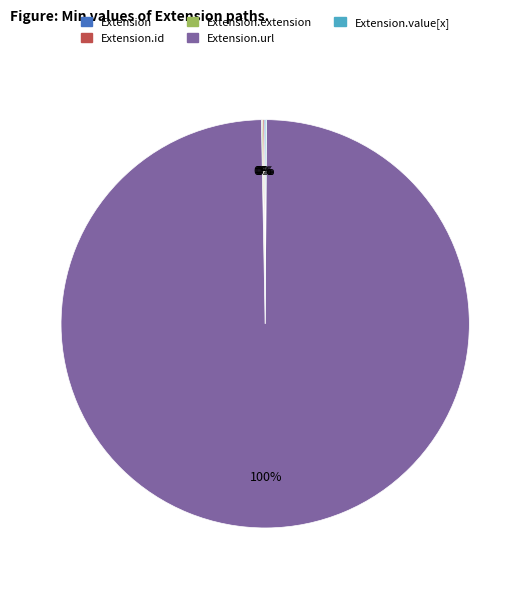

Does any single category account for the majority?

Yes